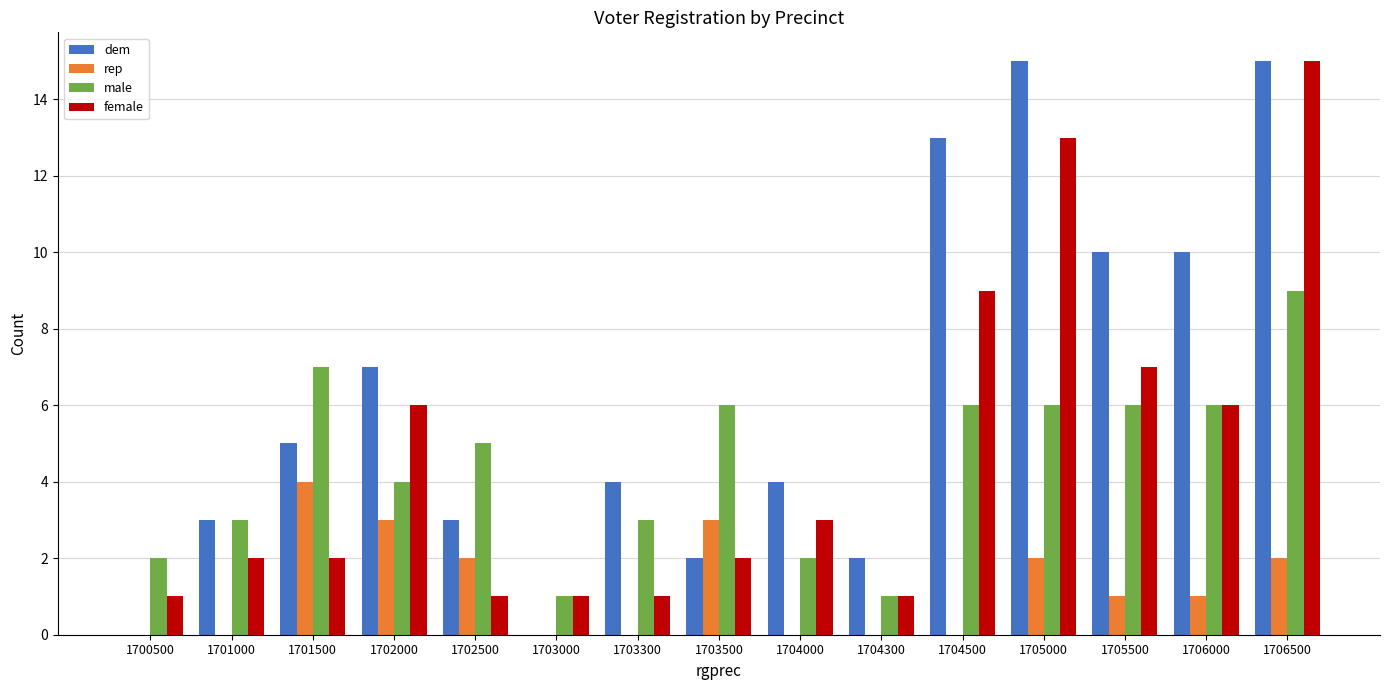

How many categories are shown in the chart?

15